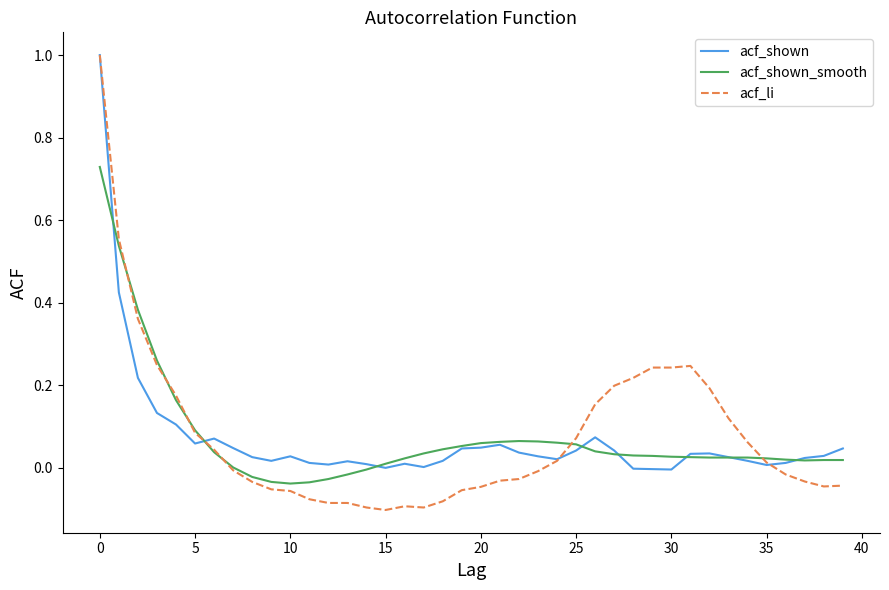

Which series has the widest spread of values?

acf_li